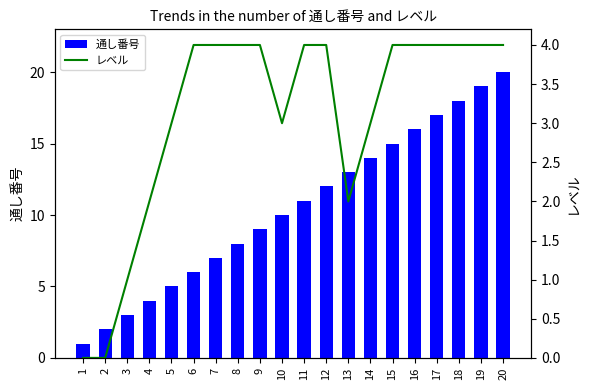

At which category does the chart reach its peak across all series?

20